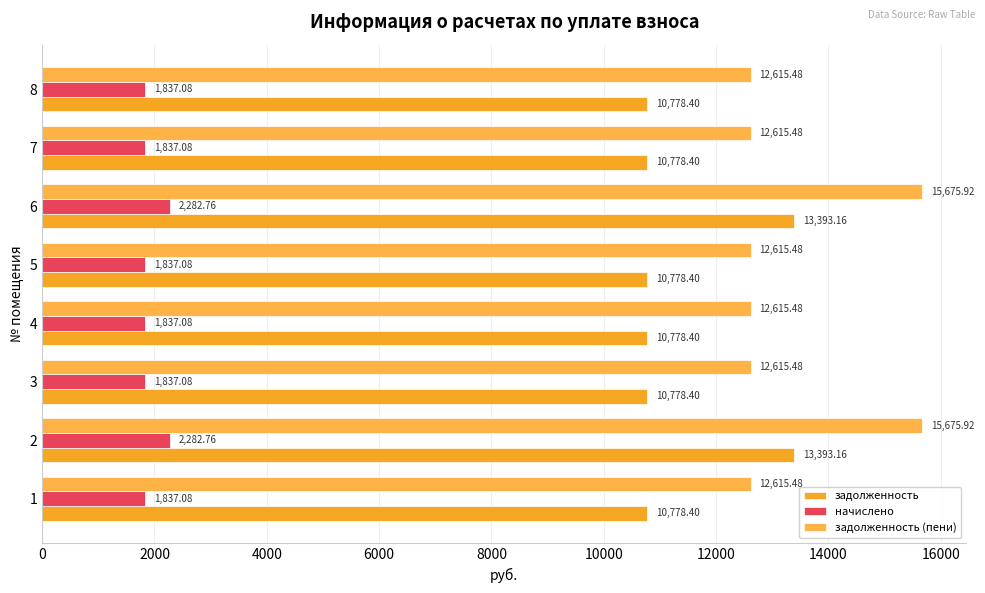

How many series are shown in this chart?

3